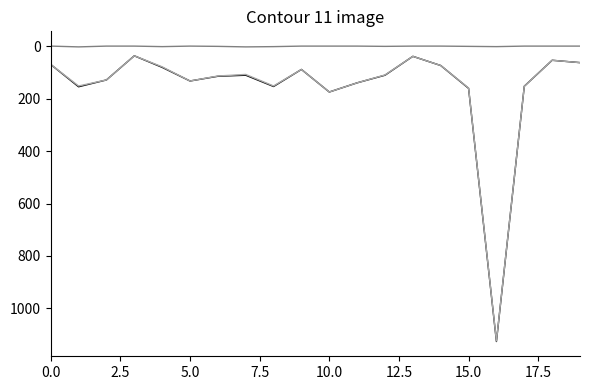

Is this an area chart (filled region under the line)?

No